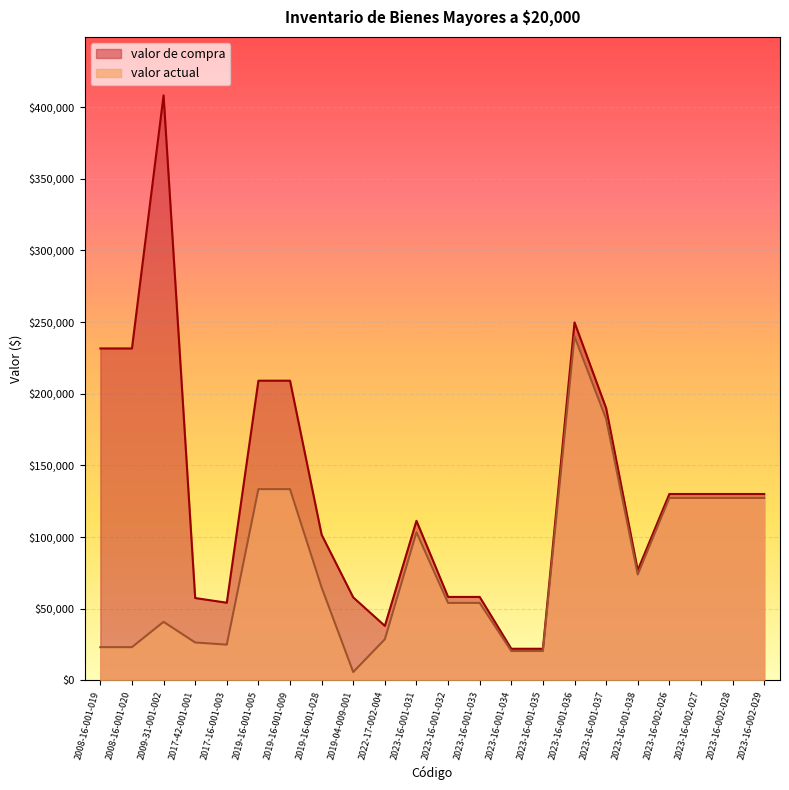

Reading left to right, what are all the values shown in this chart?

valor de compra: 2008-16-001-019=231543.0	2008-16-001-020=231543.0	2009-31-001-002=408095.0	2017-42-001-001=57420.0	2017-16-001-003=54153.3	2019-16-001-005=209050.0	2019-16-001-009=209050.0	2019-16-001-028=101587.0	2019-04-009-001=57867.6	2022-17-002-004=38000.0	2023-16-001-031=111305.0	2023-16-001-032=58195.0	2023-16-001-033=58195.0	2023-16-001-034=22035.0	2023-16-001-035=22035.0	2023-16-001-036=249730.0	2023-16-001-037=189840.0	2023-16-001-038=76840.0	2023-16-002-026=130000.0	2023-16-002-027=130000.0	2023-16-002-028=130000.0	2023-16-002-029=130000.0
valor actual: 2008-16-001-019=23154.3	2008-16-001-020=23154.3	2009-31-001-002=40809.5	2017-42-001-001=26413.2	2017-16-001-003=24910.5	2019-16-001-005=133387.4	2019-16-001-009=133387.4	2019-16-001-028=64826.3	2019-04-009-001=5786.8	2022-17-002-004=28673.9	2023-16-001-031=103291.1	2023-16-001-032=54022.9	2023-16-001-033=54022.9	2023-16-001-034=20455.8	2023-16-001-035=20455.8	2023-16-001-036=239939.2	2023-16-001-037=182397.2	2023-16-001-038=73827.4	2023-16-002-026=127243.3	2023-16-002-027=127243.3	2023-16-002-028=127243.3	2023-16-002-029=127243.3